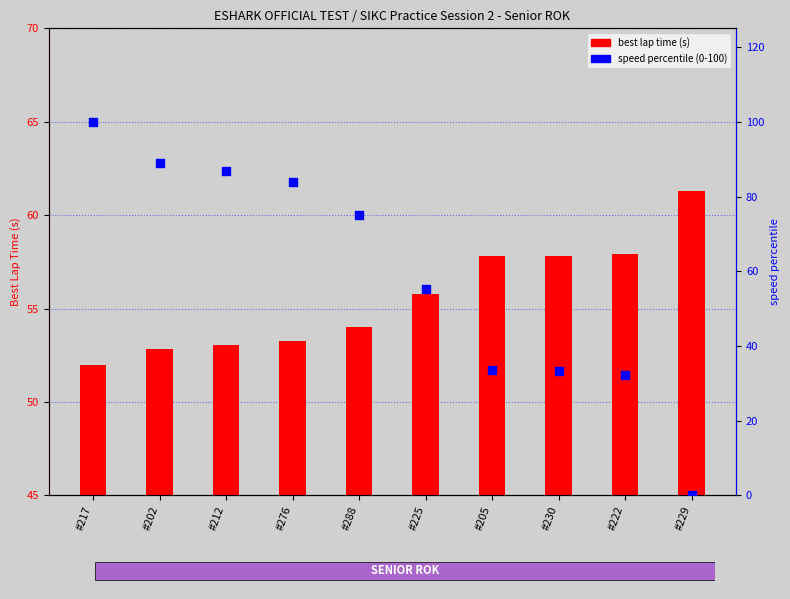

At how many categories does at least one series exceed 12?

10